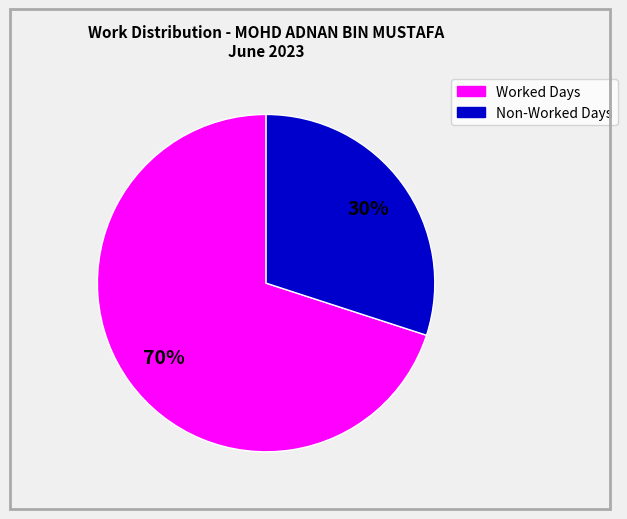

Does any single category account for the majority?

Yes